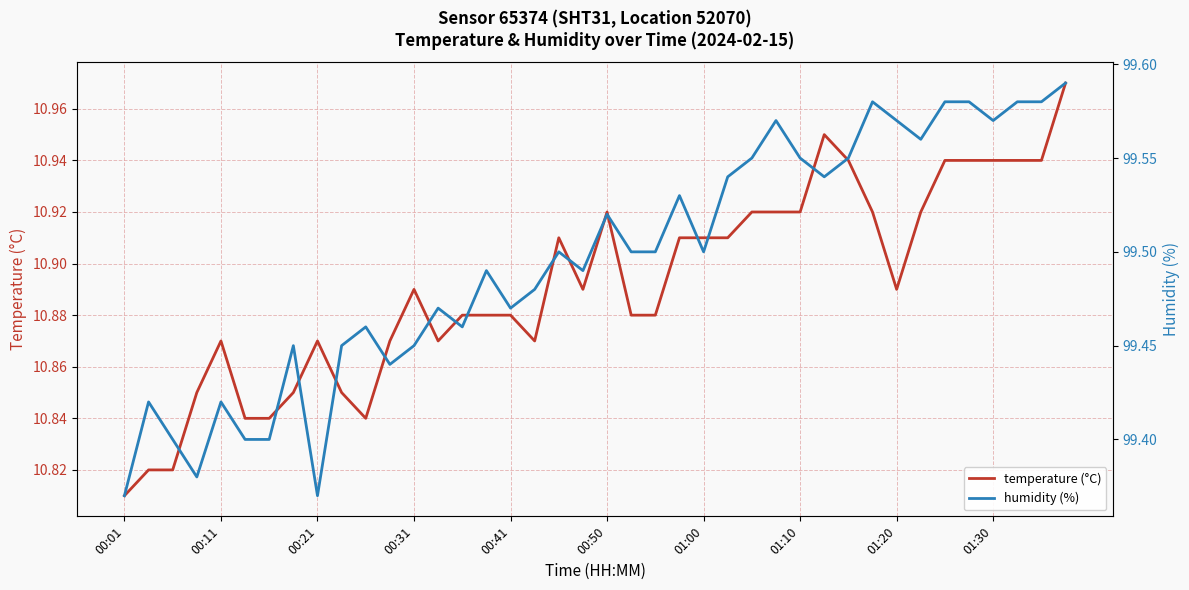

Where is humidity (%) nearest to the value 99?

00:01